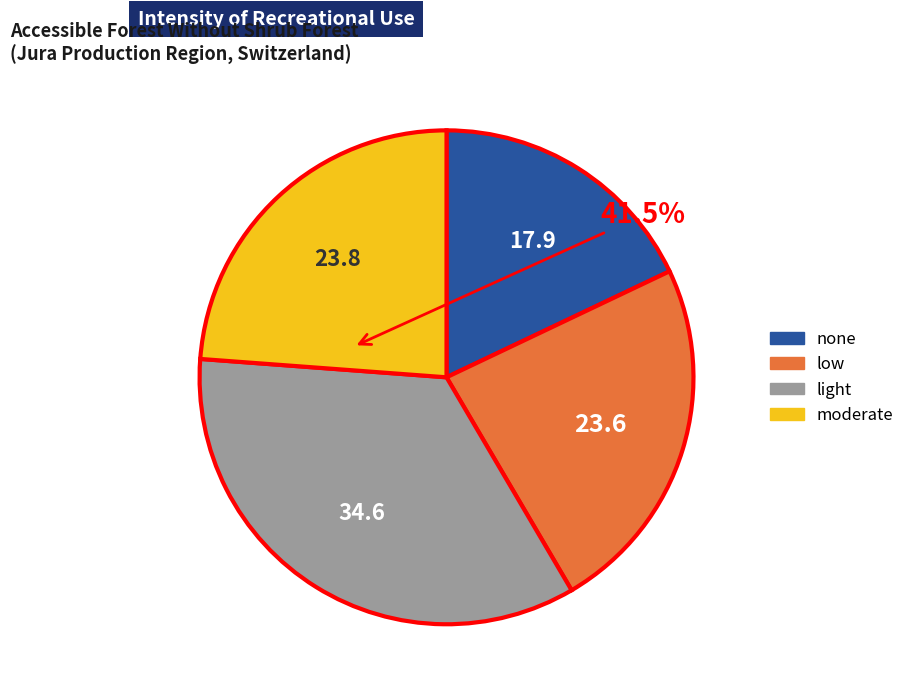

Which has a higher value, light or moderate?

light